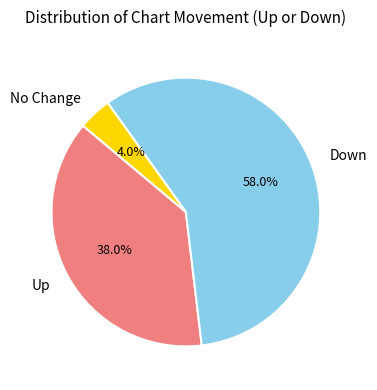

Which has a higher value, Down or No Change?

Down